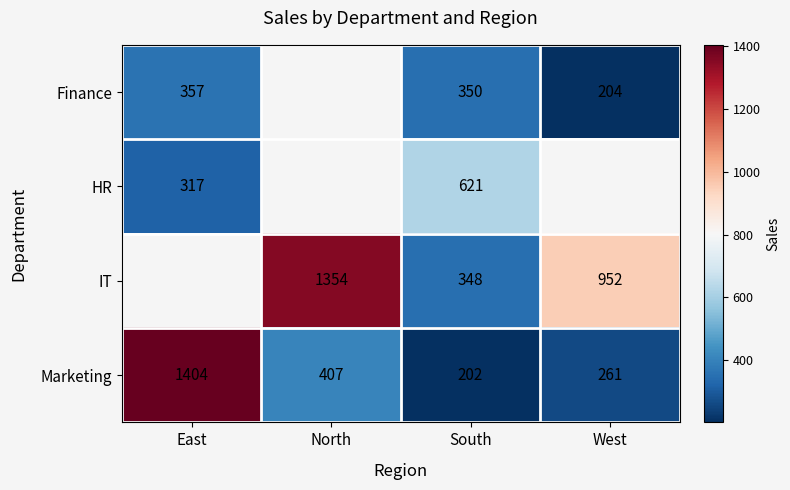

Which label corresponds to the smallest value in the chart?

South